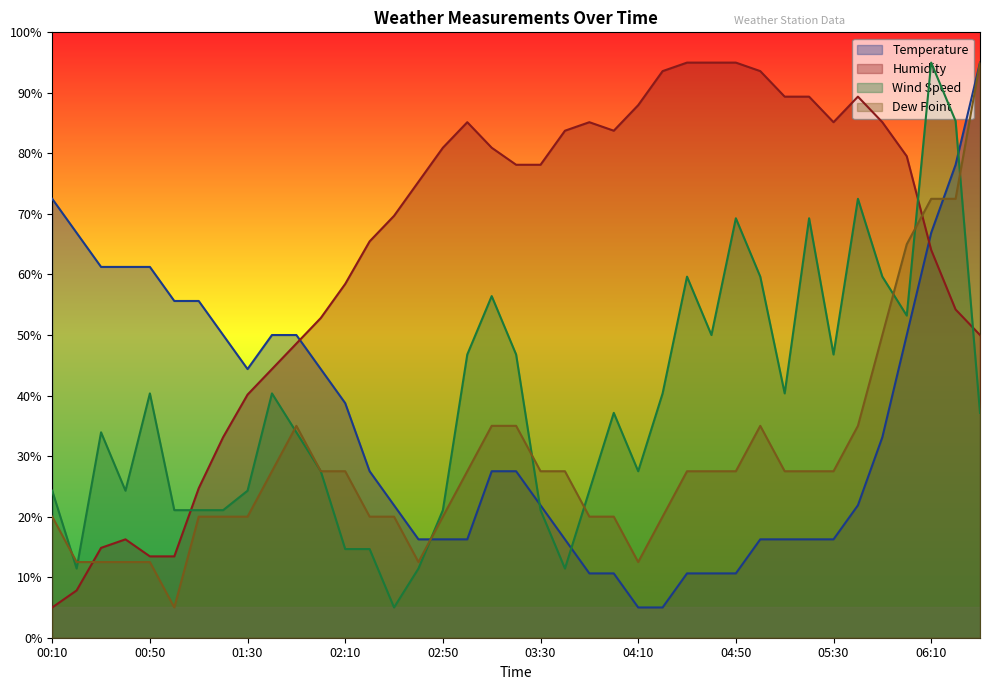

True or false: Wind Speed has a value of 130.4 at 05:40.

False